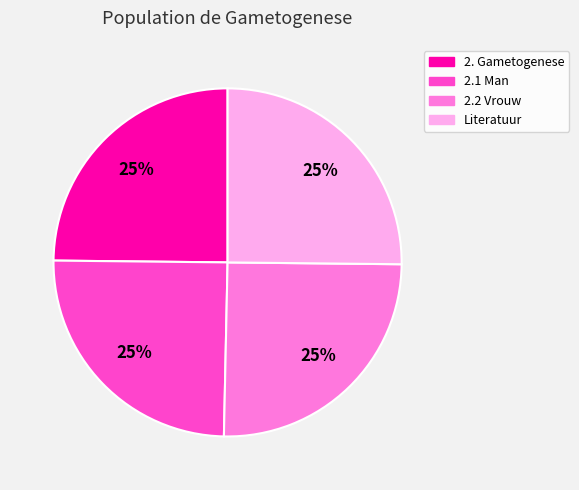

Is there any slice that represents more than half of the pie?

No